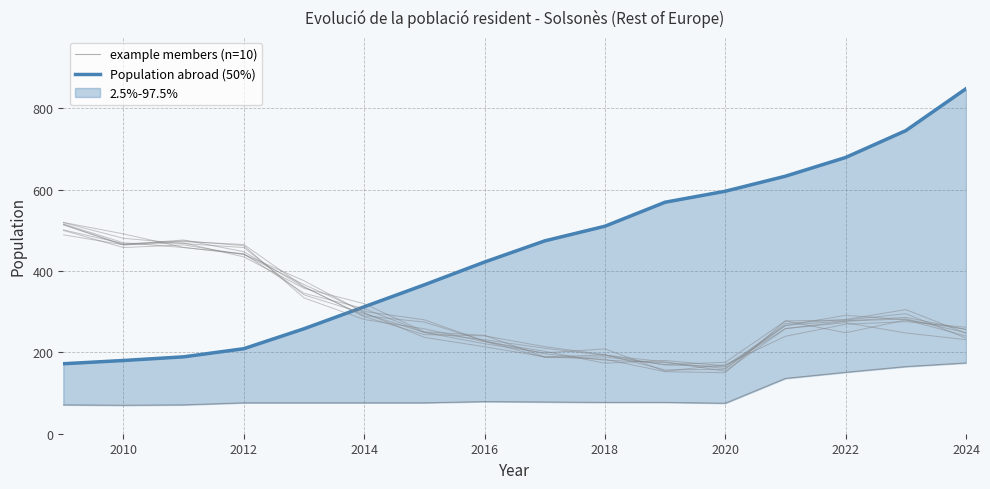

What is the average value of the Population abroad (50%) series?

448